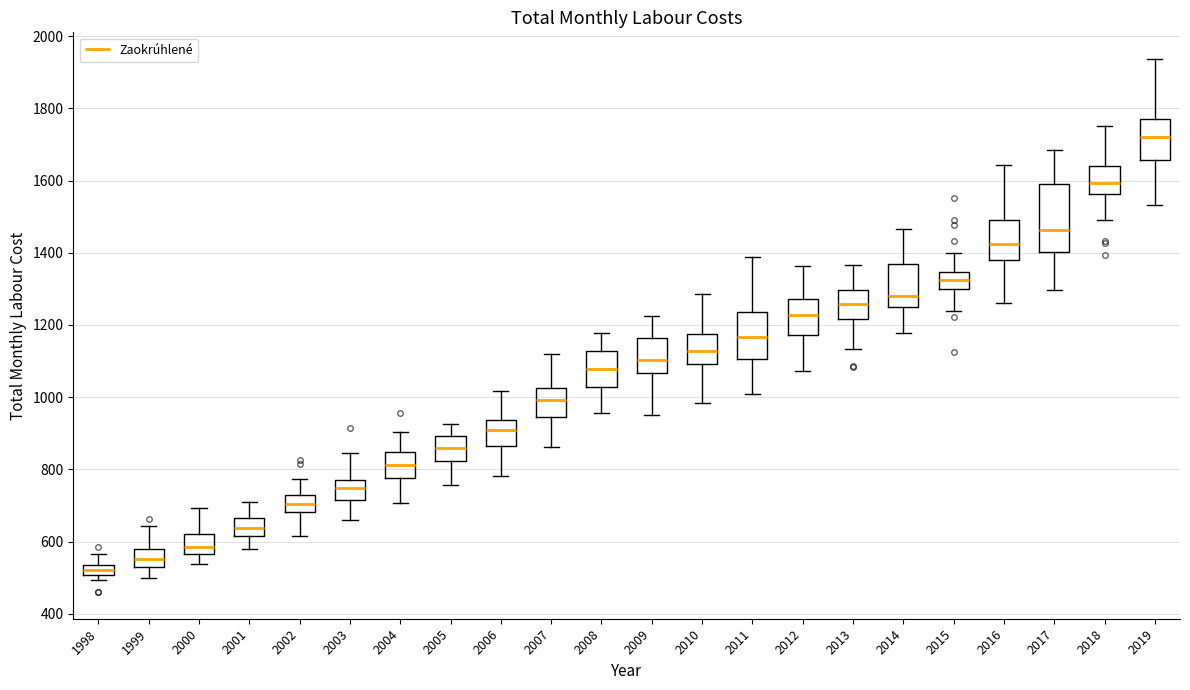

Where does the lower whisker of the box at x = 2008 end on the y-axis? The values are not printed on the chart, so give them approximately, as read against the axis.

960